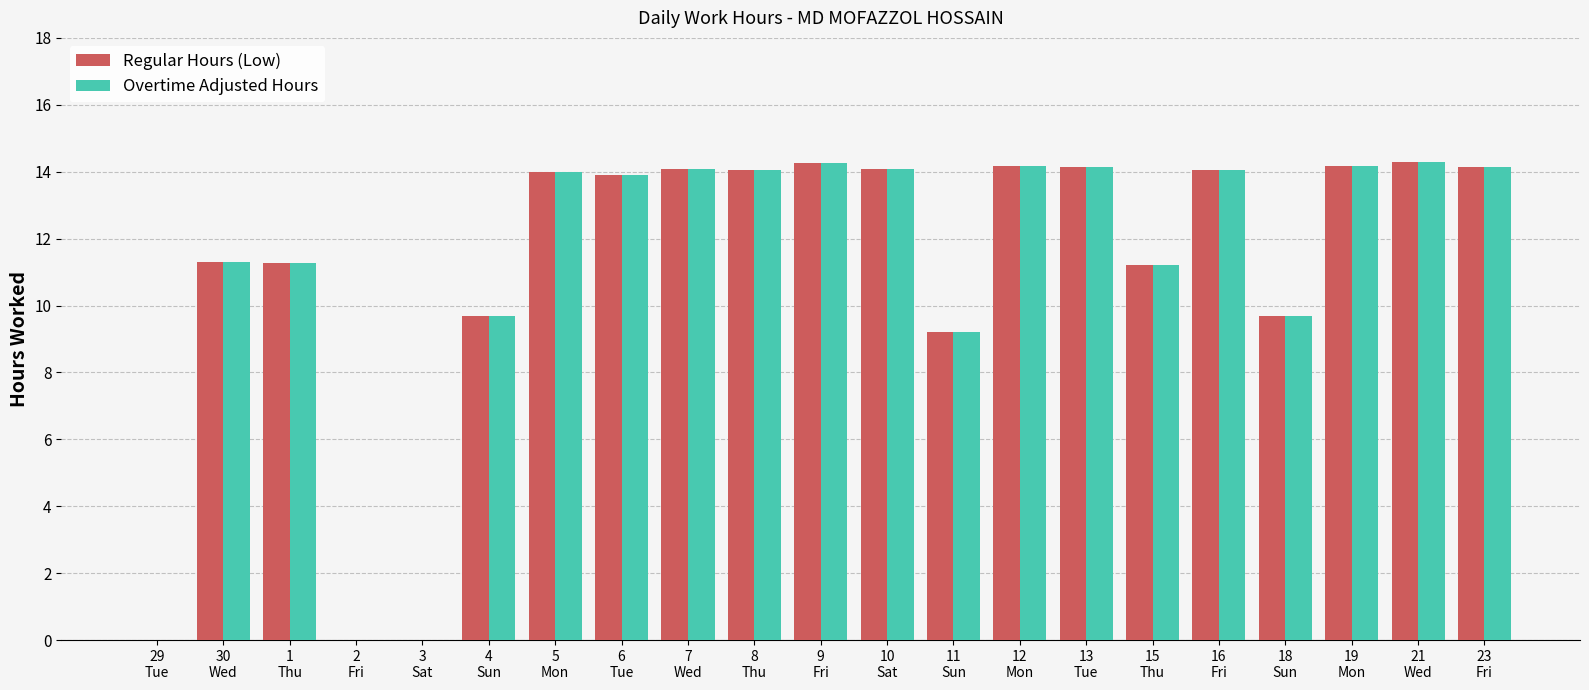

What is the sum of all Regular Hours (Low) values?

231.7